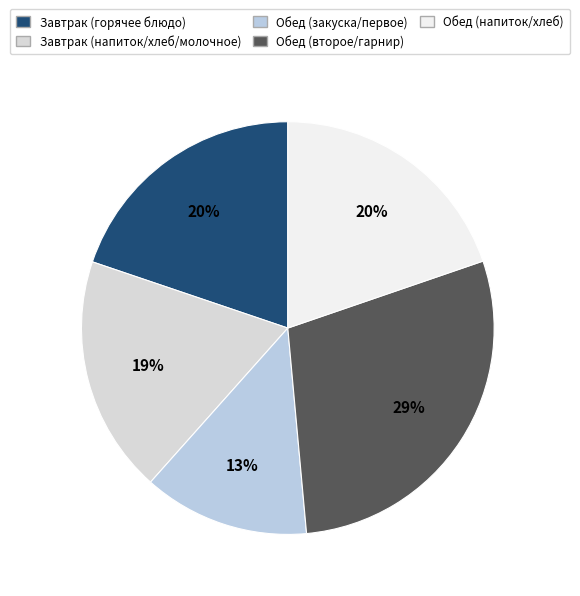

Which category has the smallest portion of the pie?

Обед (закуска/первое)